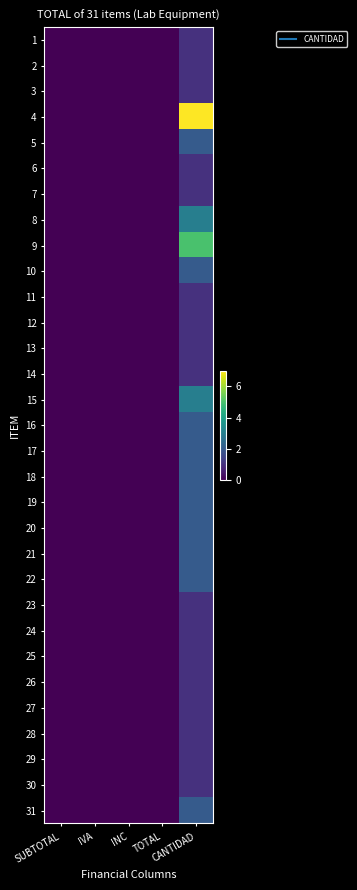

At how many categories does at least one series exceed 6?

1